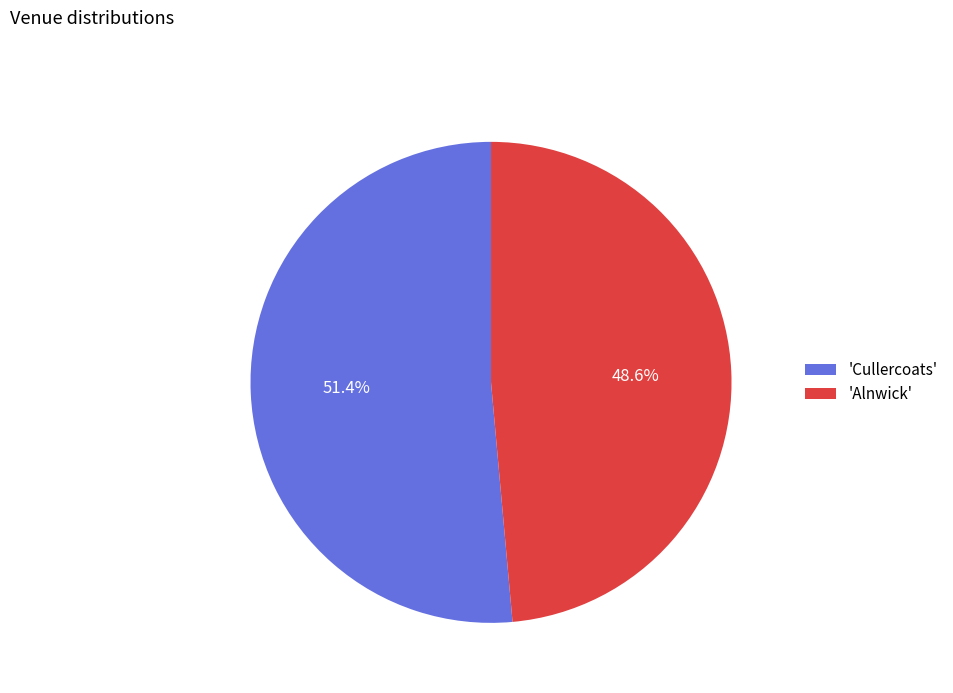

What is the largest slice in the pie chart?

'Cullercoats'